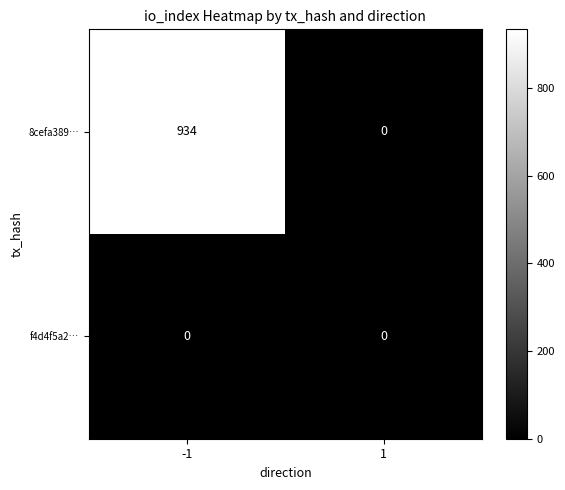

The value of 8cefa389… at 1 is 0. True or false?

True